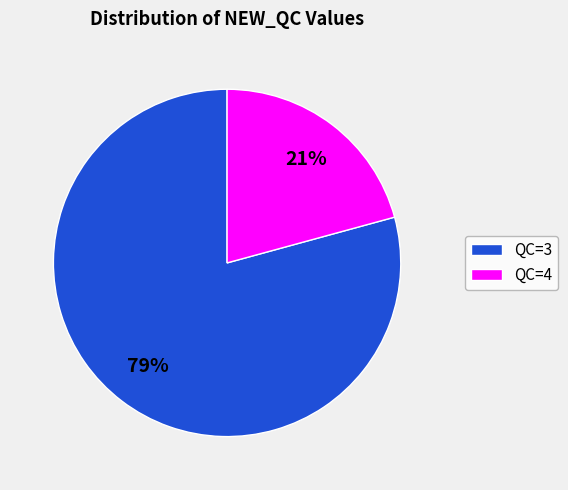

To the nearest percent, what is the difference between the QC=3 and QC=4 slice percentages?

58%